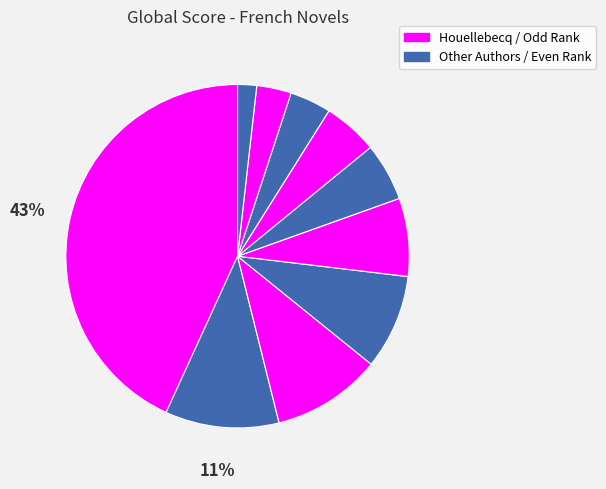

How many segments does this pie chart have?

10